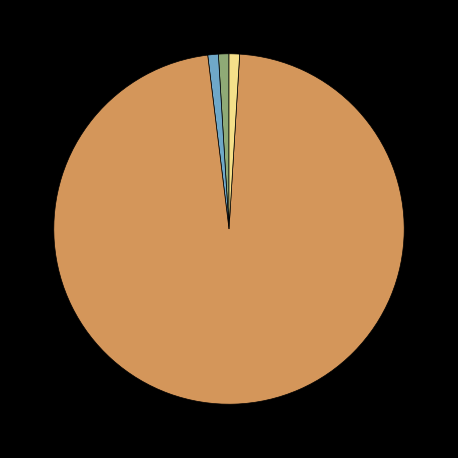

Is there a majority slice in this chart?

Yes